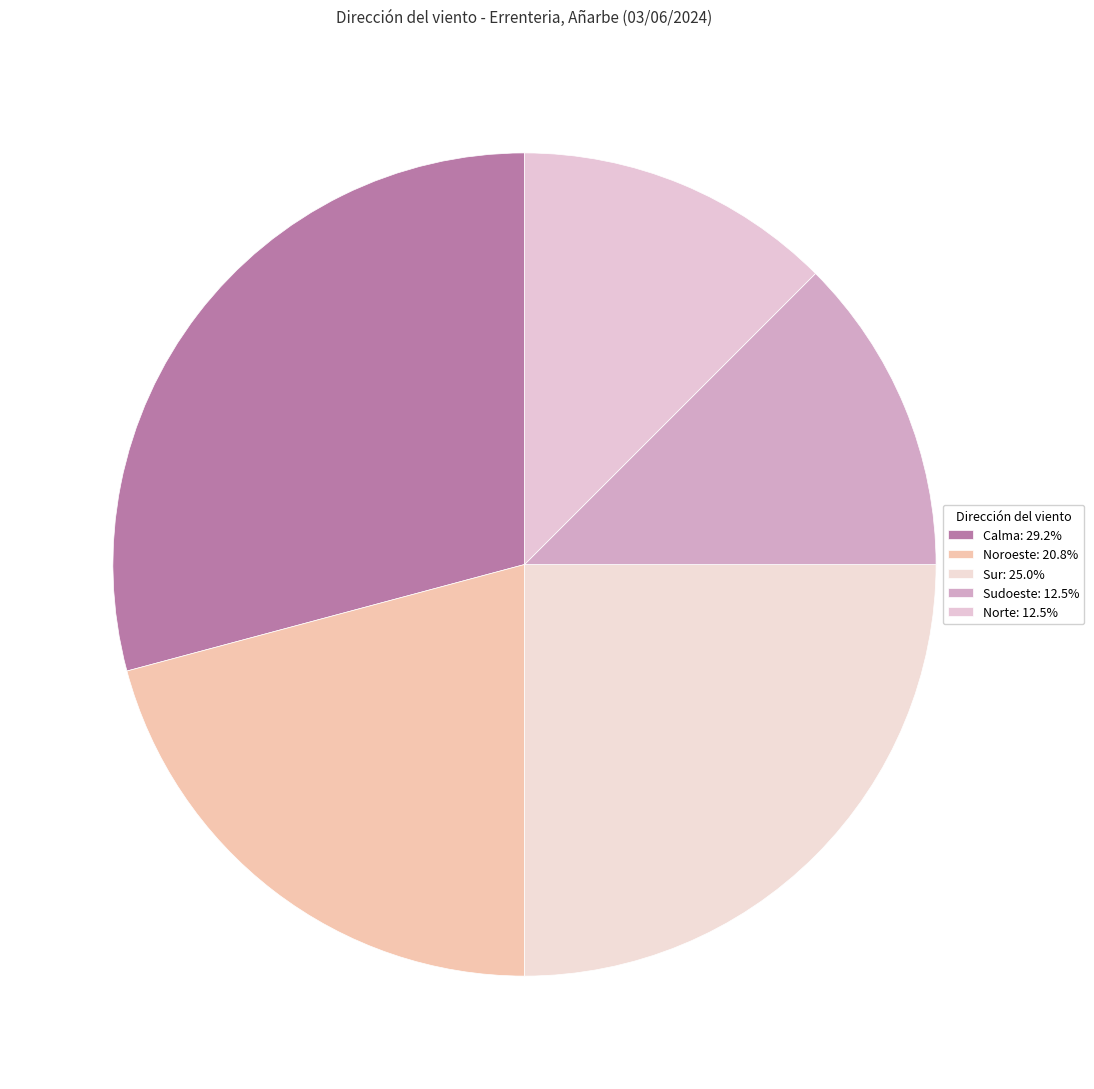

Which slice is the smallest?

Sudoeste